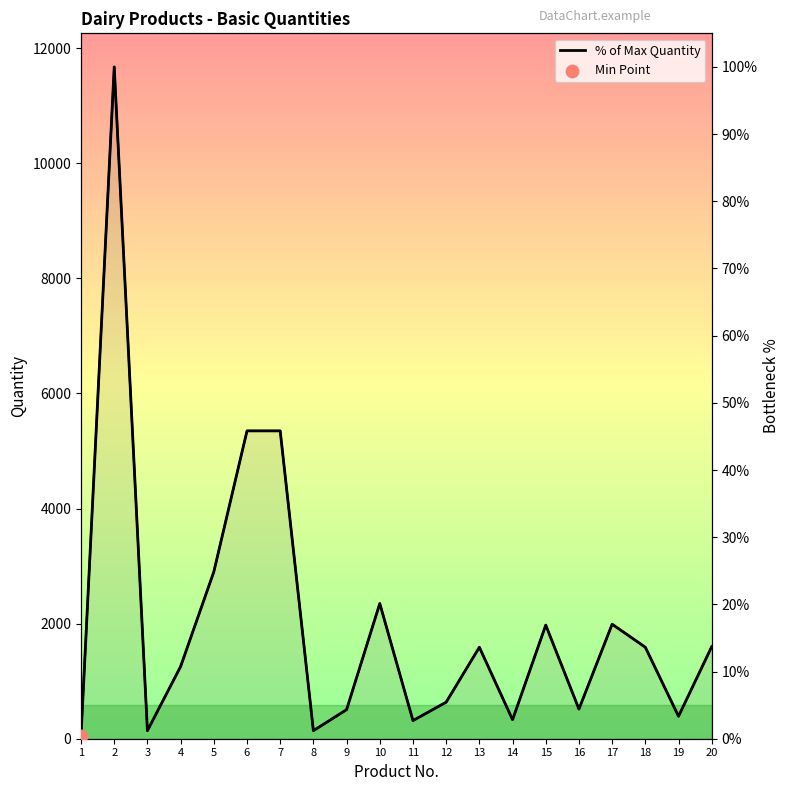

What is the change in value from 15 to 19?

-13.6